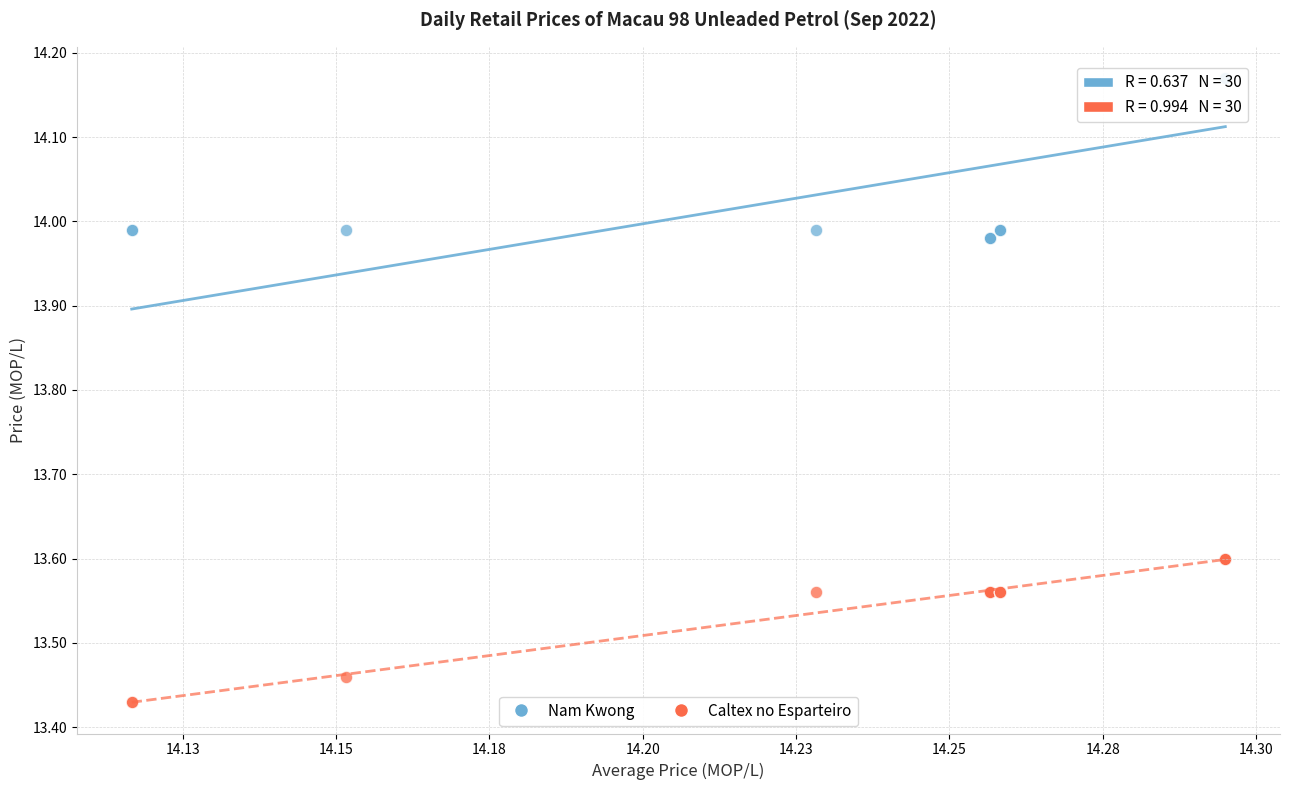

Which series has the widest spread of Y values?

Nam Kwong